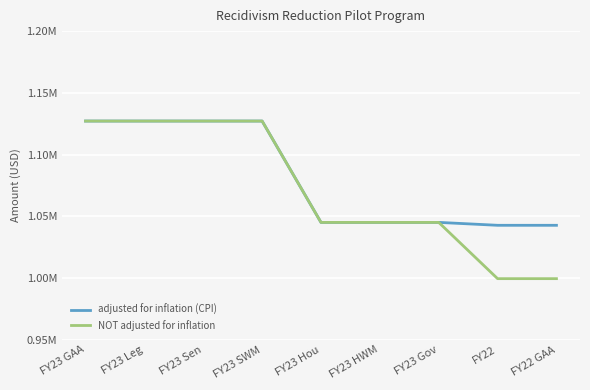

The adjusted for inflation (CPI) series shows 781388 at FY23 GAA. True or false?

False